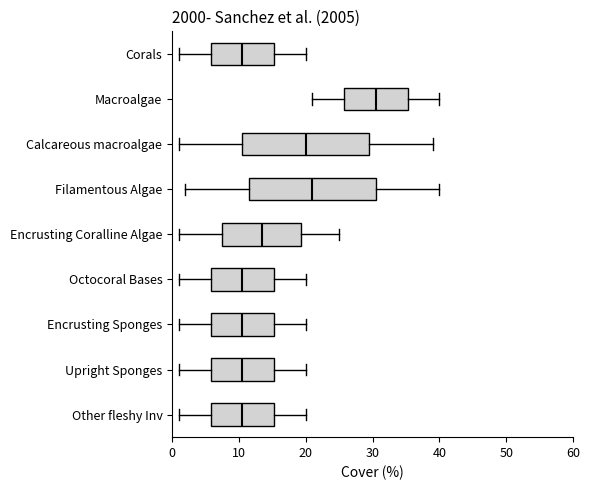

Where does the right whisker of the box for Upright Sponges end on the x-axis? The values are not printed on the chart, so give them approximately, as read against the axis.

20